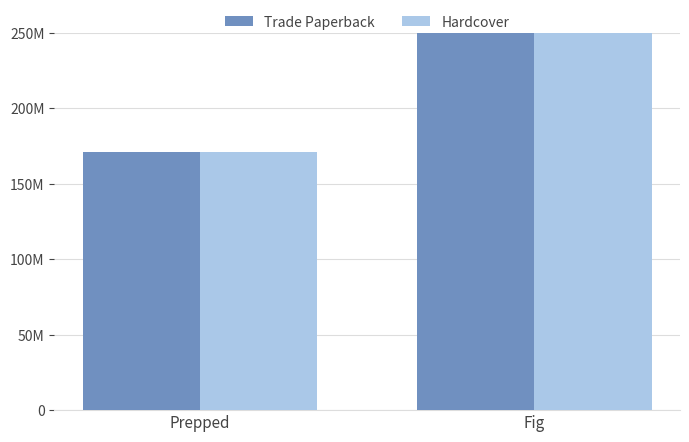

True or false: Trade Paperback has a value of 170683669 at Prepped.

True